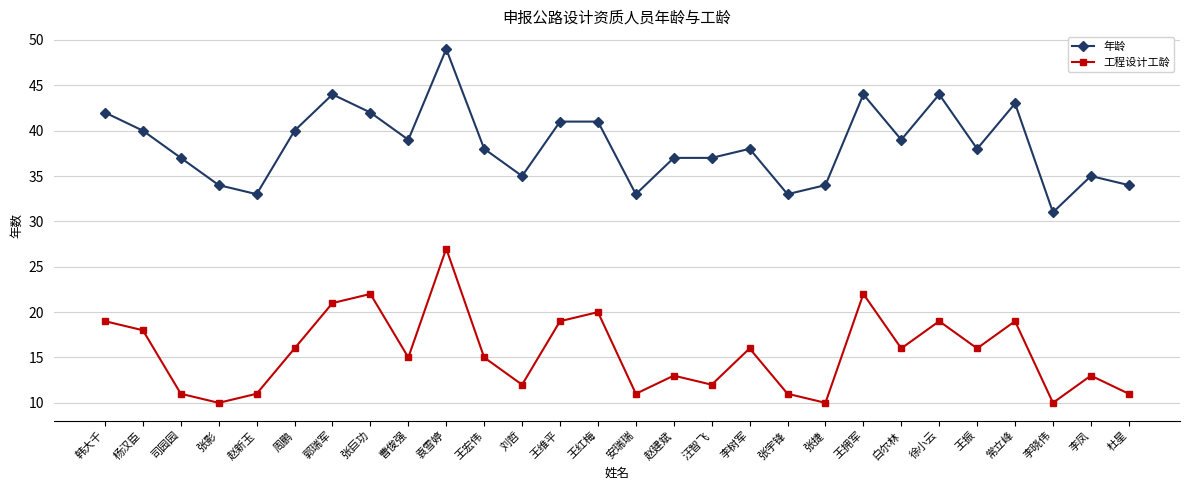

What is the total value across all series at 杨汉臣?

58